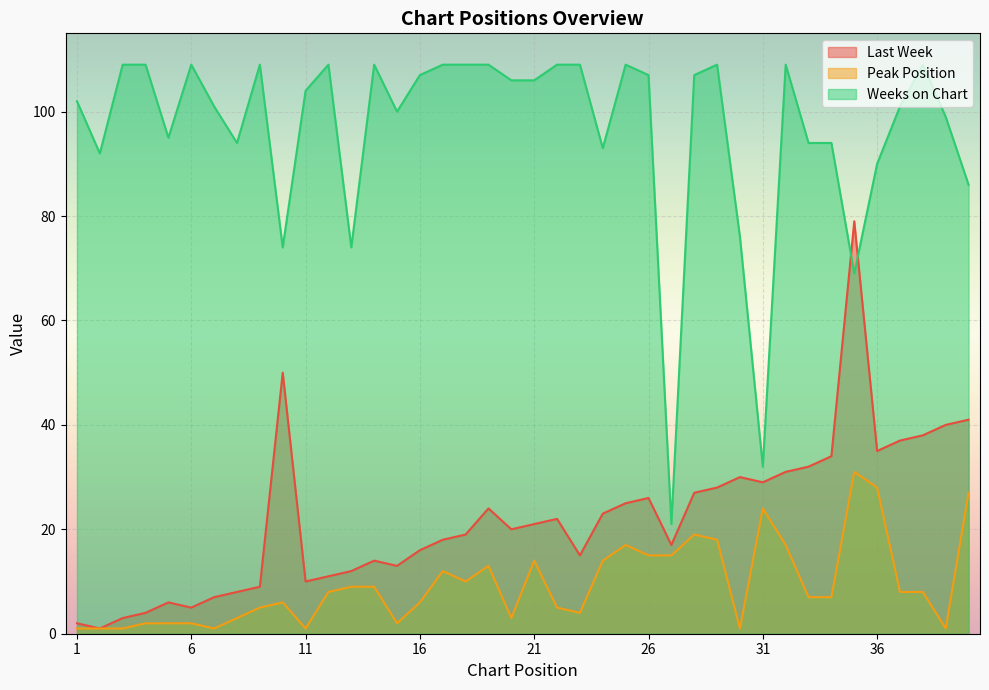

Is it true that Last Week equals 8 at 8?

True